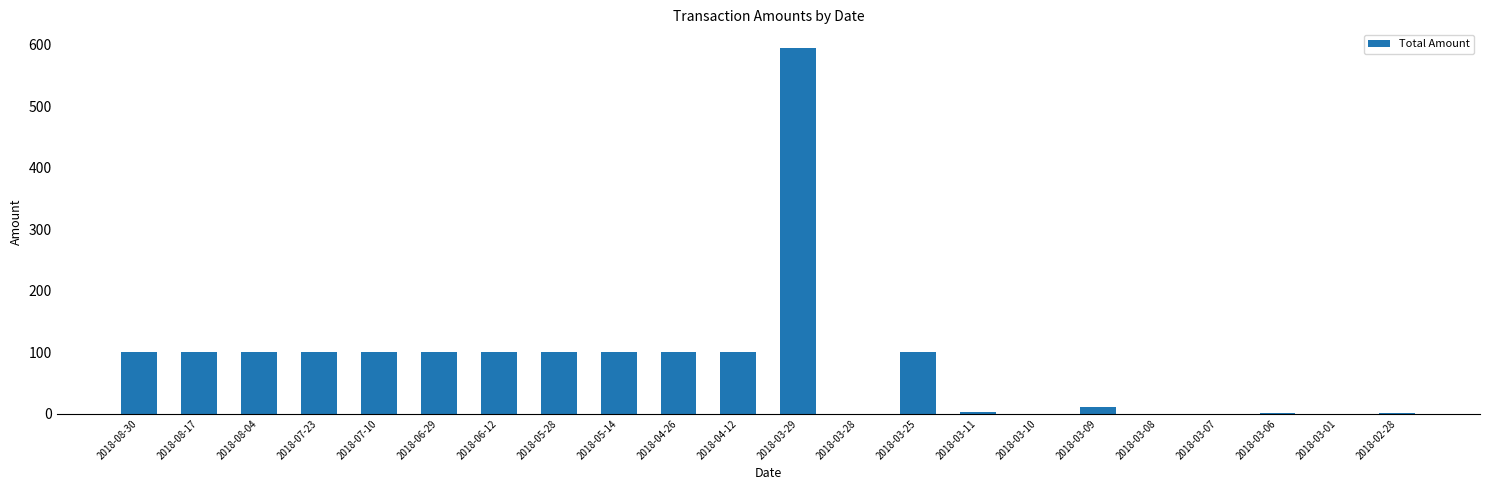

How many series are shown in this chart?

1